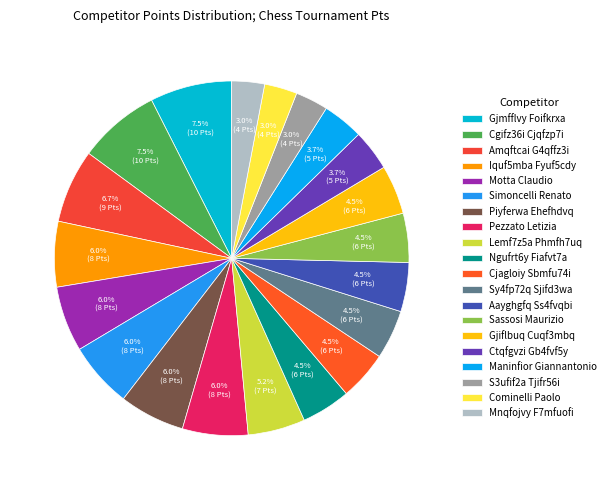

How many slices are in this pie chart?

20